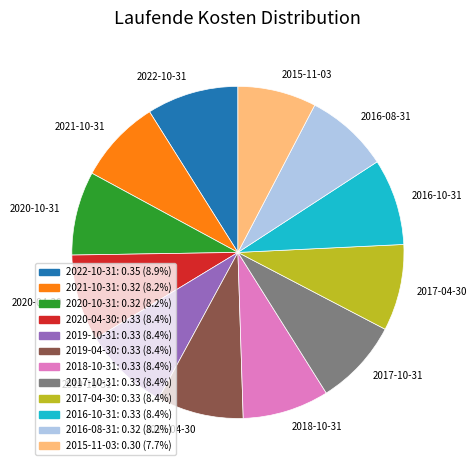

Is it true that 2020-04-30 is 1% of the pie?

False